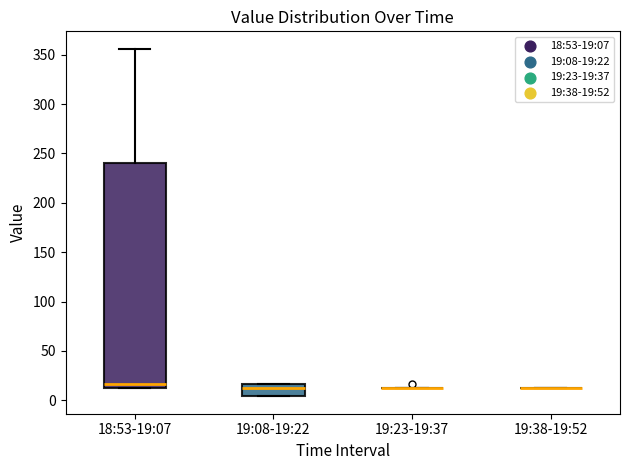

Reading left to right, read every box against the y-axis: the position of its median line, the range the box covers, and the ends of its whiskers. The values are not printed on the chart, so give them approximately, as read against the axis.

18:53-19:07: median 15, box 10 to 240, whiskers 10 to 355
19:08-19:22: median 10, box 5 to 15, whiskers 5 to 15
19:23-19:37: box collapsed to a line at 10, whiskers 10 to 10
19:38-19:52: box collapsed to a line at 10, whiskers 10 to 10